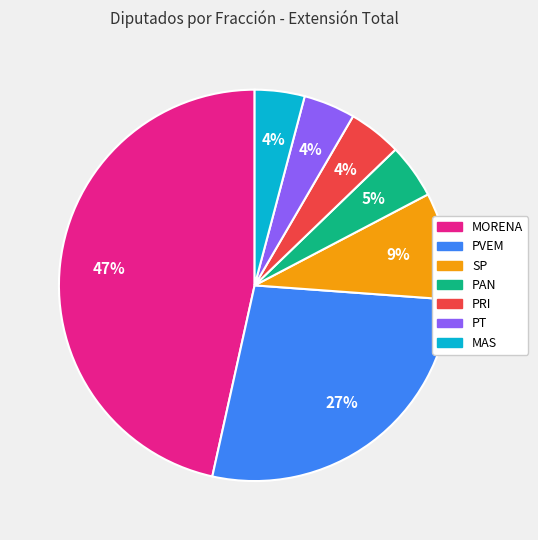

Combined, do PVEM and PAN account for over 50%?

No